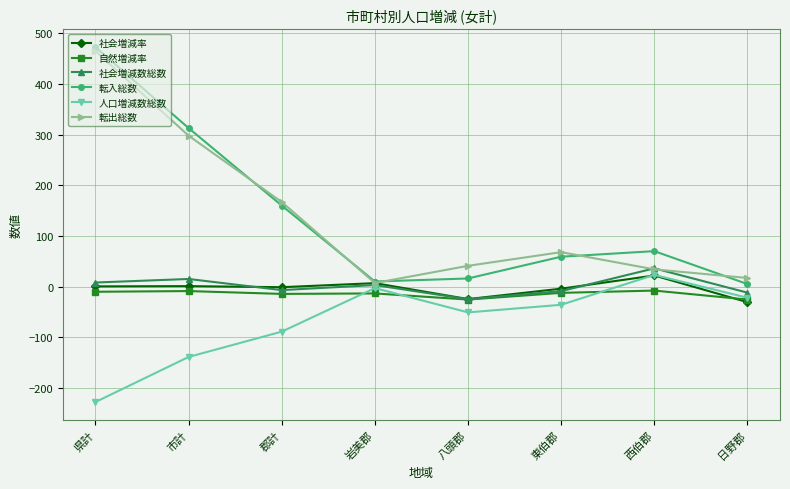

What are all the series names shown in the legend?

社会増減率, 自然増減率, 社会増減数総数, 転入総数, 人口増減数総数, 転出総数